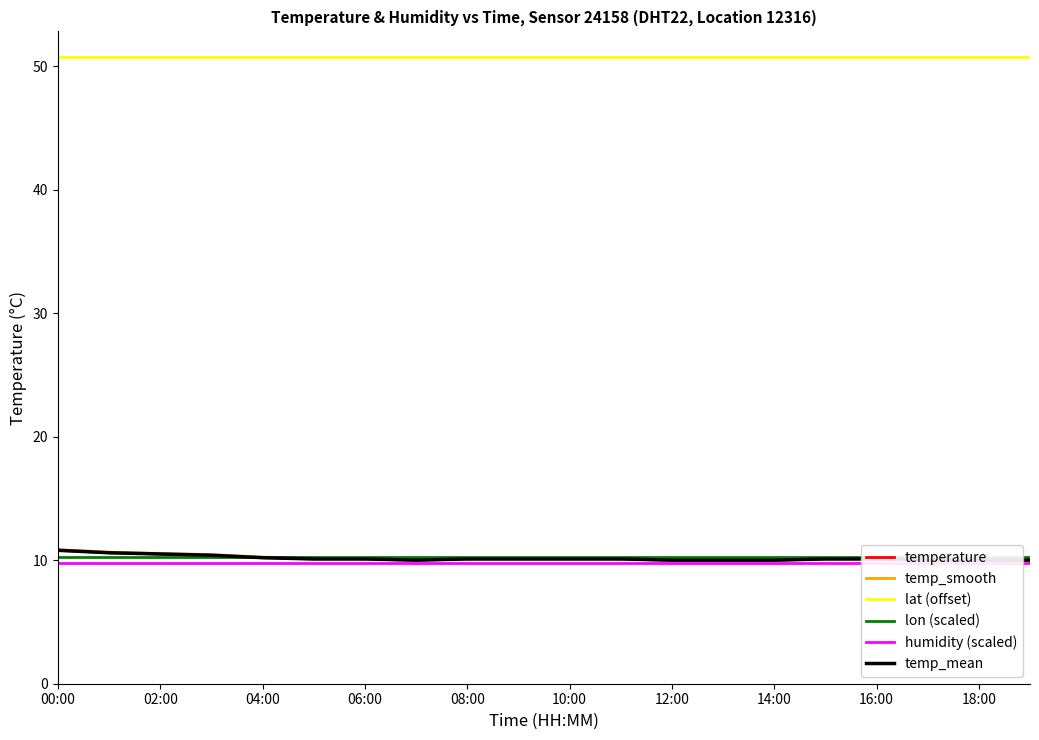

At which category does the chart reach its peak across all series?

00:00